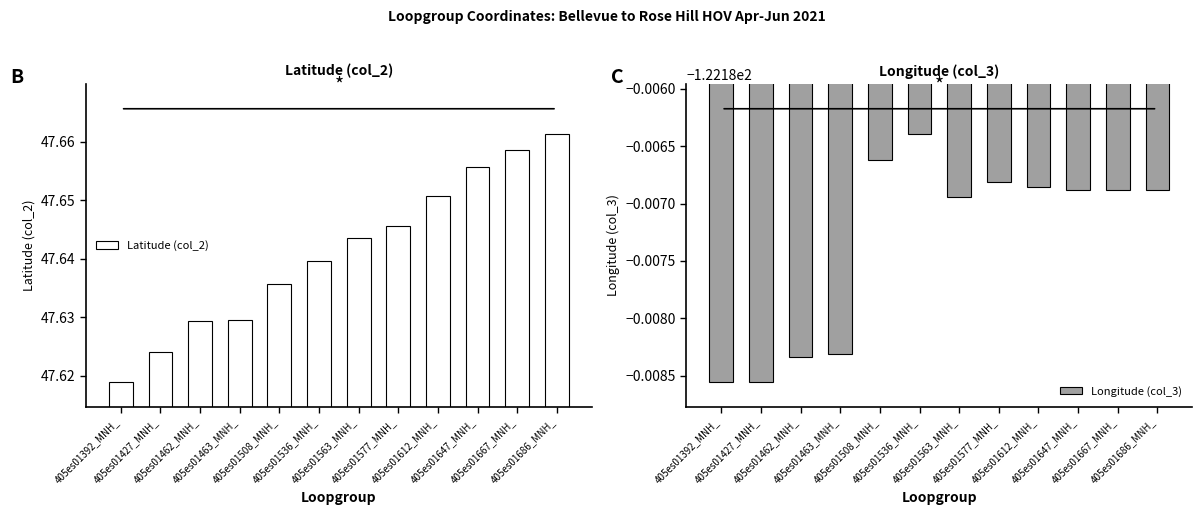

The value of Longitude (col_3) at 405es01563_MNH_ is -122.2. True or false?

True